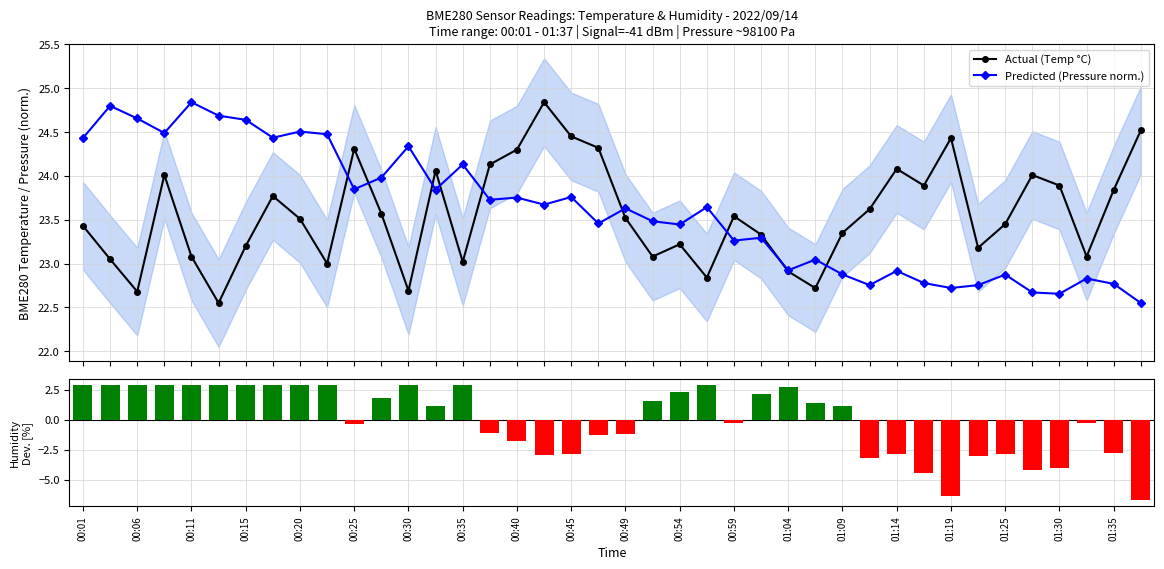

Does the chart contain stacked bars?

No